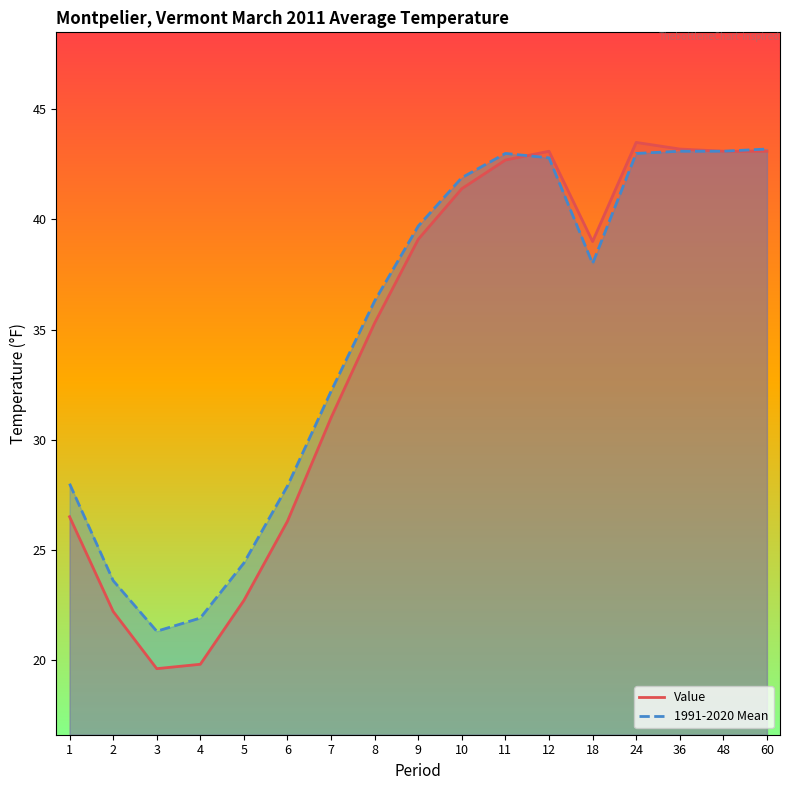

Rank the series by their average value, from lowest to highest.

Value, 1991-2020 Mean